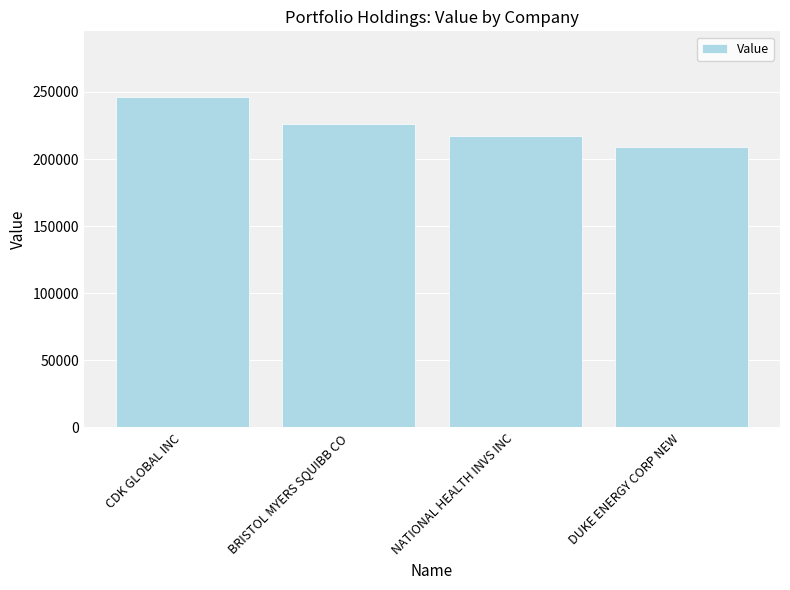

Reading left to right, what are all the values shown in this chart?

CDK GLOBAL INC=246000	BRISTOL MYERS SQUIBB CO=226000	NATIONAL HEALTH INVS INC=217000	DUKE ENERGY CORP NEW=209000